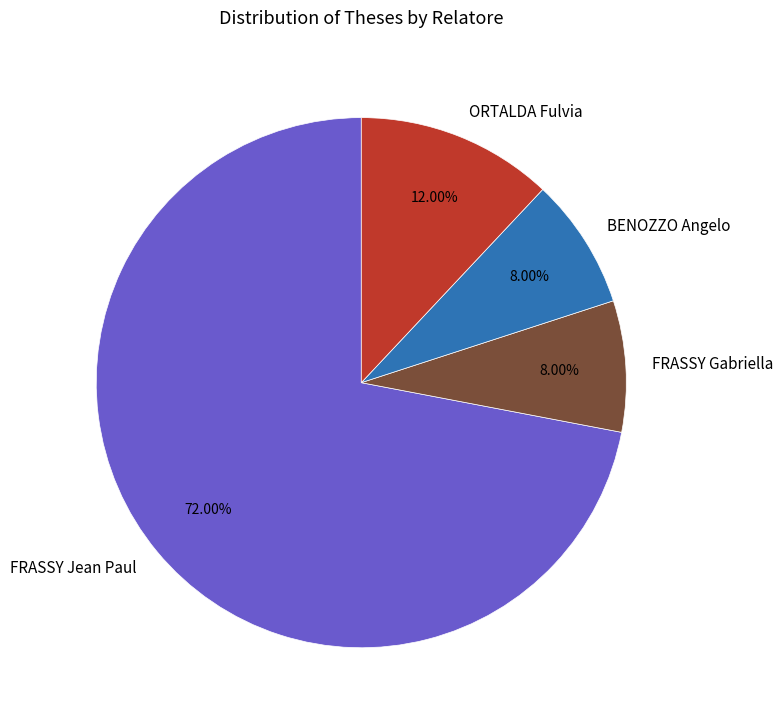

Between FRASSY Jean Paul and FRASSY Gabriella, which is larger?

FRASSY Jean Paul